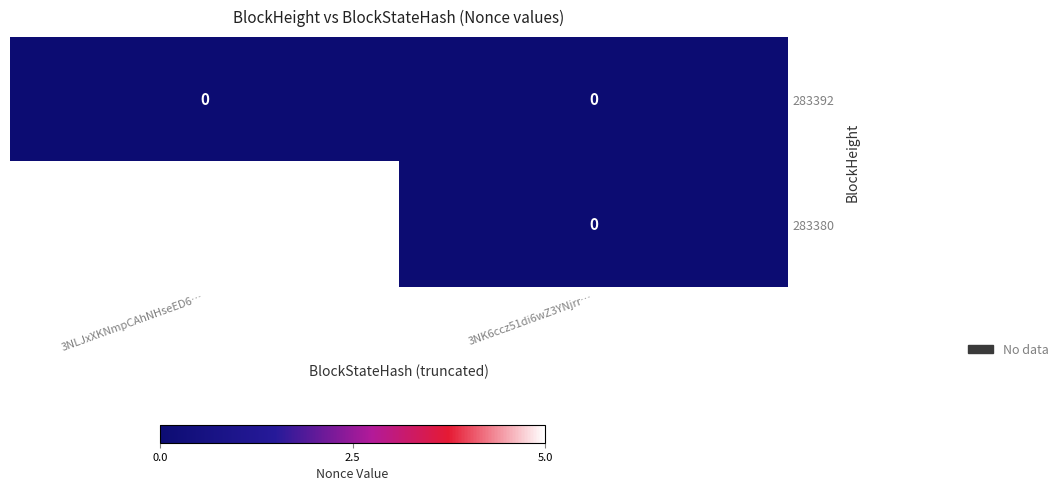

Is it true that 283380 equals -2 at 3NK6ccz51di6wZ3YNjrr…?

False